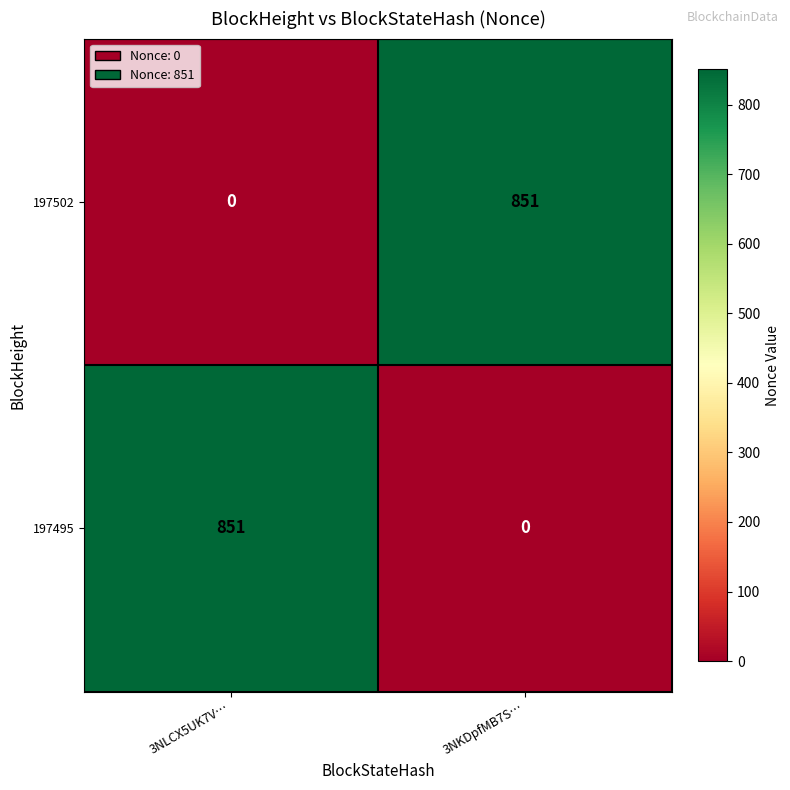

Is the value of 197502 at 3NLCX5UK7V… greater than the value of 197495 at 3NLCX5UK7V…?

No